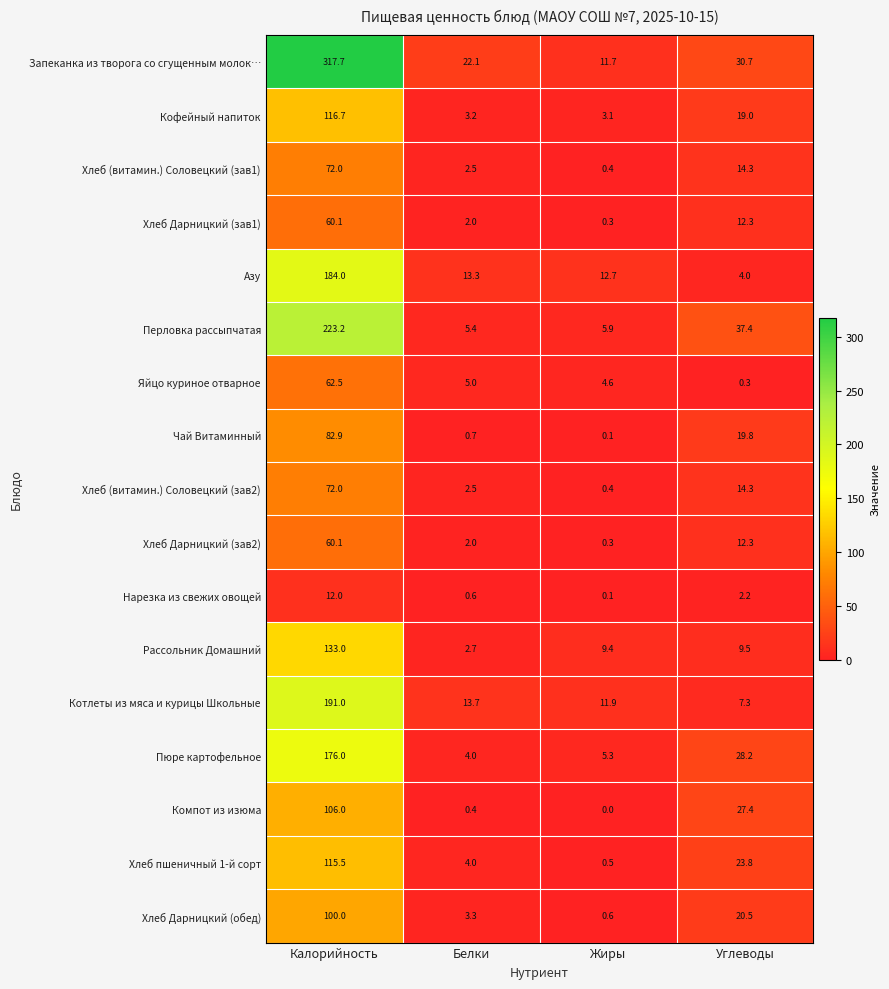

What is the average value of the Пюре картофельное series?

53.4